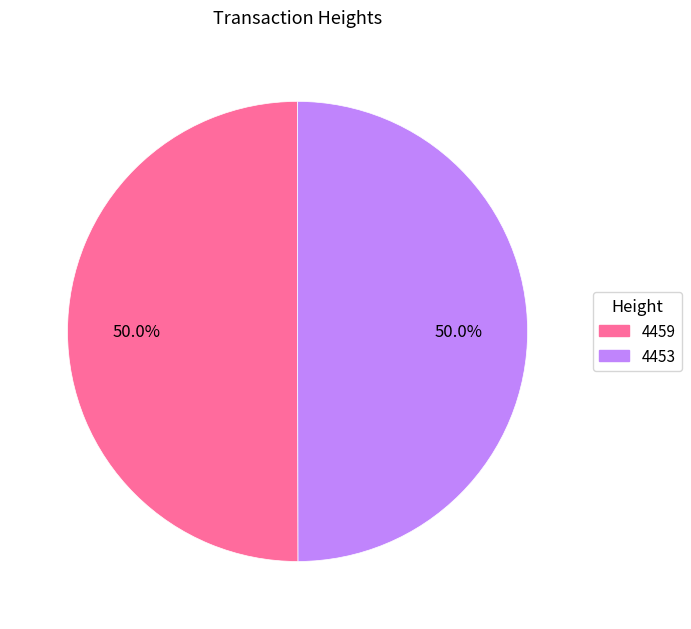

Is it true that 4453 is 50% of the pie?

True